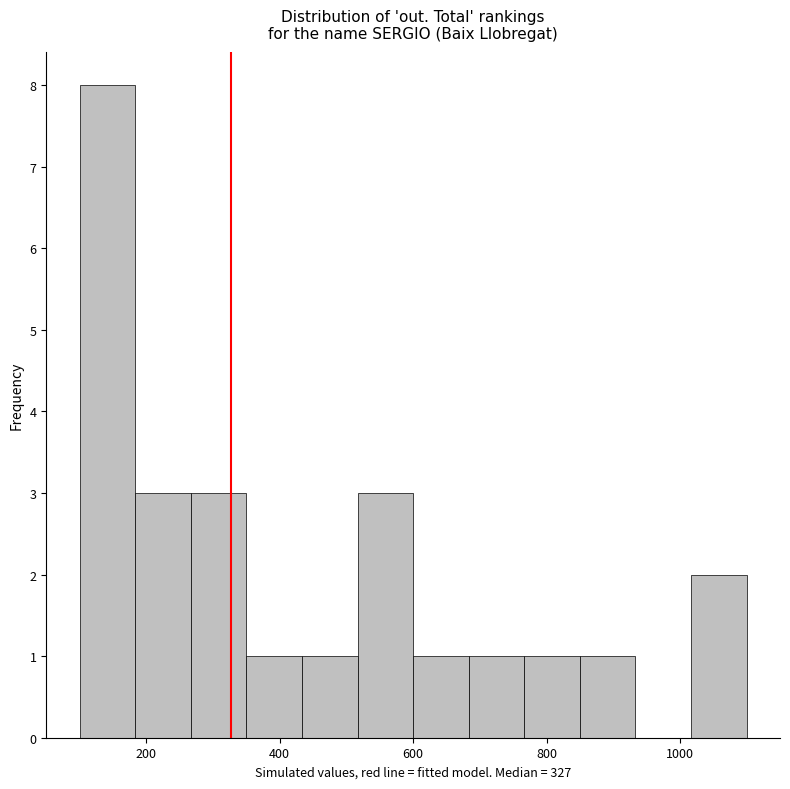

Reading left to right, transcribe this chart: for each bar, give the range it covers on the x-axis and its height. Neither the bar edges nor the heights are printed on the chart, so give them approximately, as read against the axes.

100 to 180: 8
180 to 260: 3
260 to 360: 3
360 to 440: 1
440 to 520: 1
520 to 600: 3
600 to 680: 1
680 to 760: 1
760 to 860: 1
860 to 940: 1
940 to 1020: 0
1020 to 1100: 2